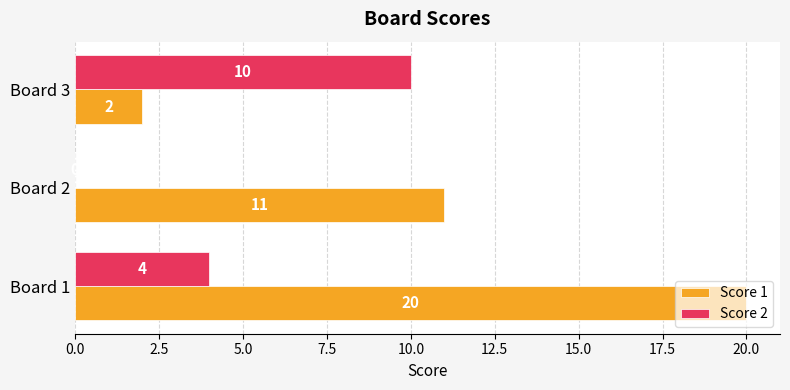

What is the sum of all Score 2 values?

14